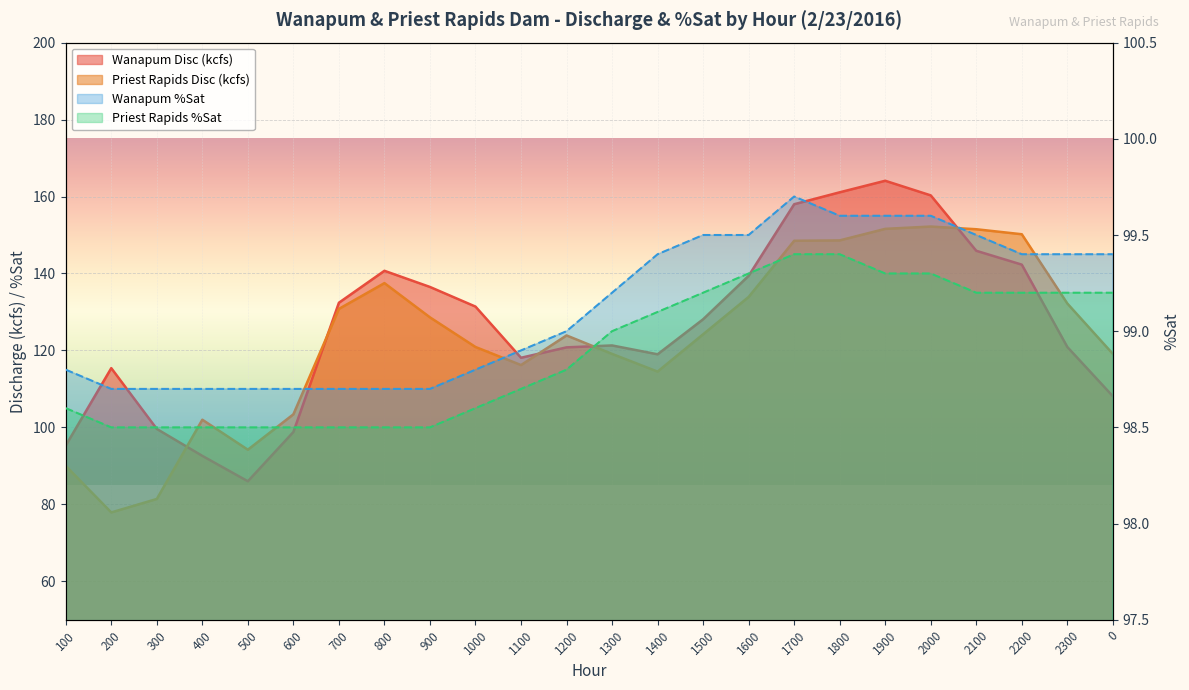

At which label does Wanapum Disc (kcfs) reach its peak?

1900